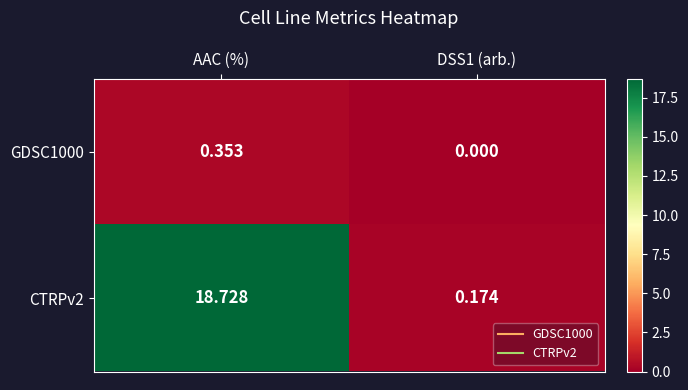

Which series has the largest total across all categories?

CTRPv2